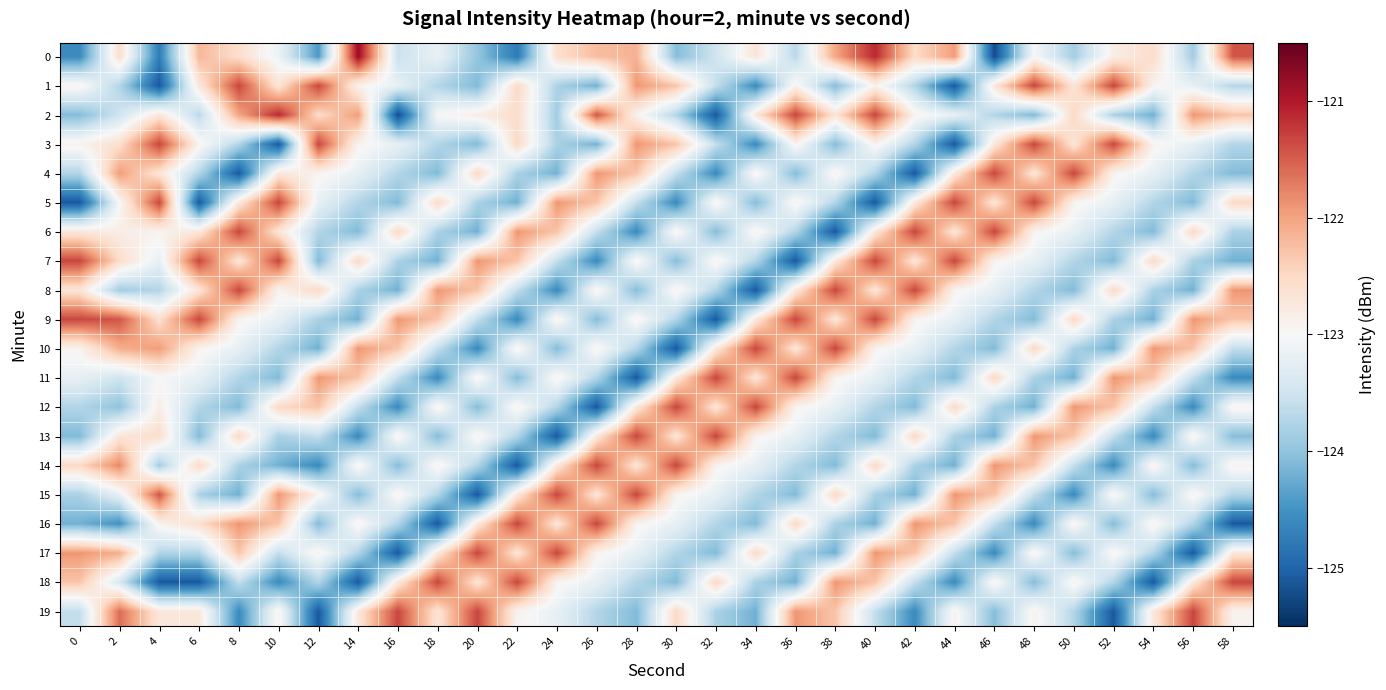

At 42, list the series in order from largest to smallest.

8, 6, 16, 17, 13, 0, 7, 5, 2, 9, 10, 18, 11, 1, 3, 14, 12, 15, 19, 4